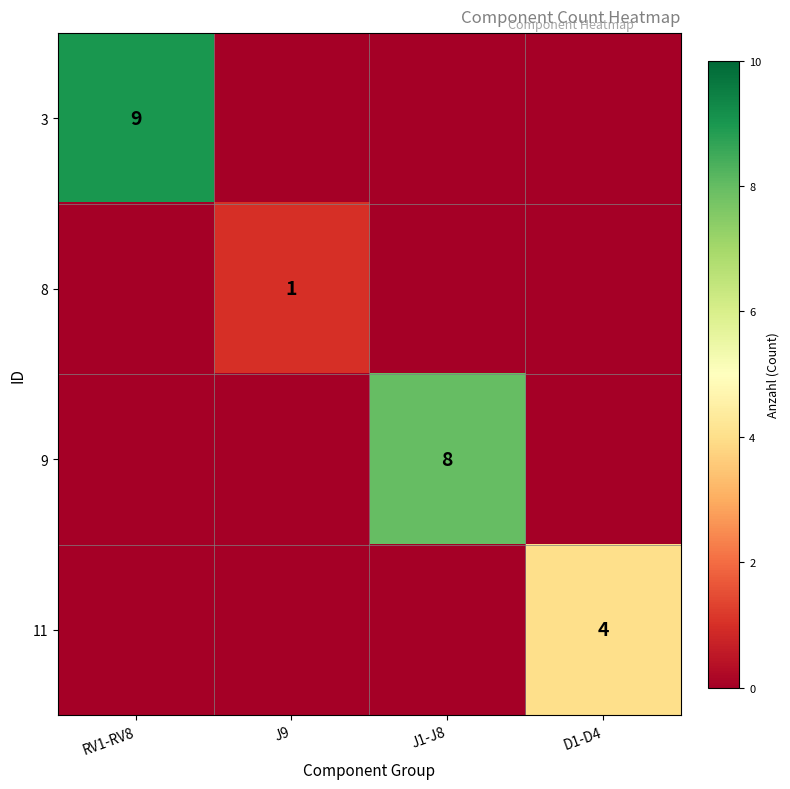

How many series are shown in this chart?

4